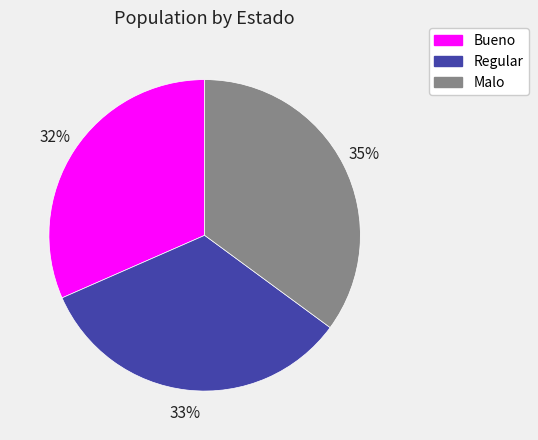

Is it true that Bueno is 45% of the pie?

False